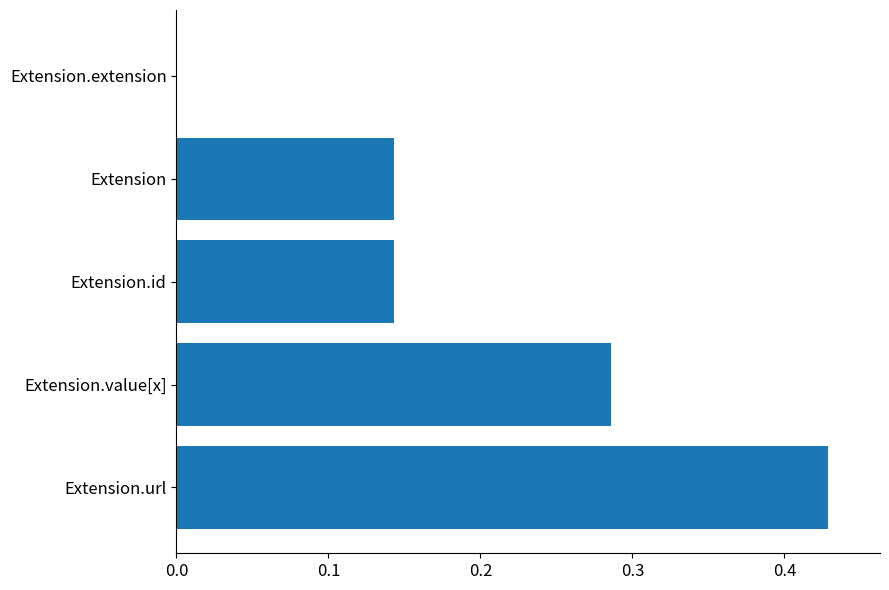

Where is the data nearest to the value 0?

Extension.extension